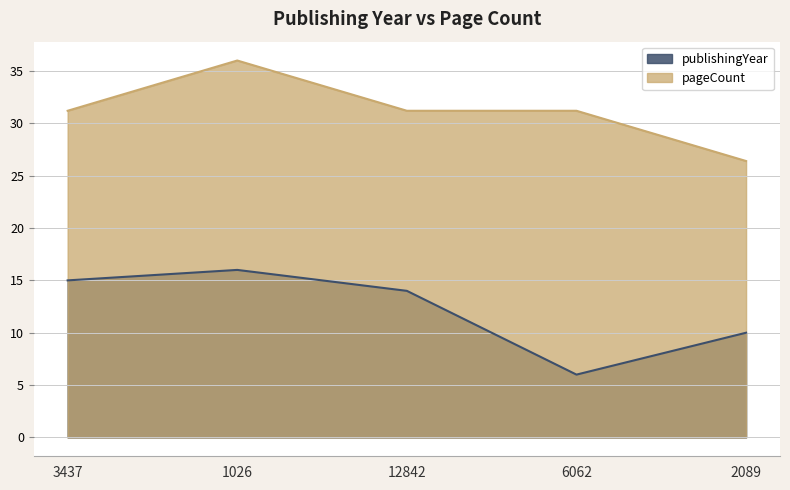

List the series in order of their overall mean, highest first.

pageCount, publishingYear